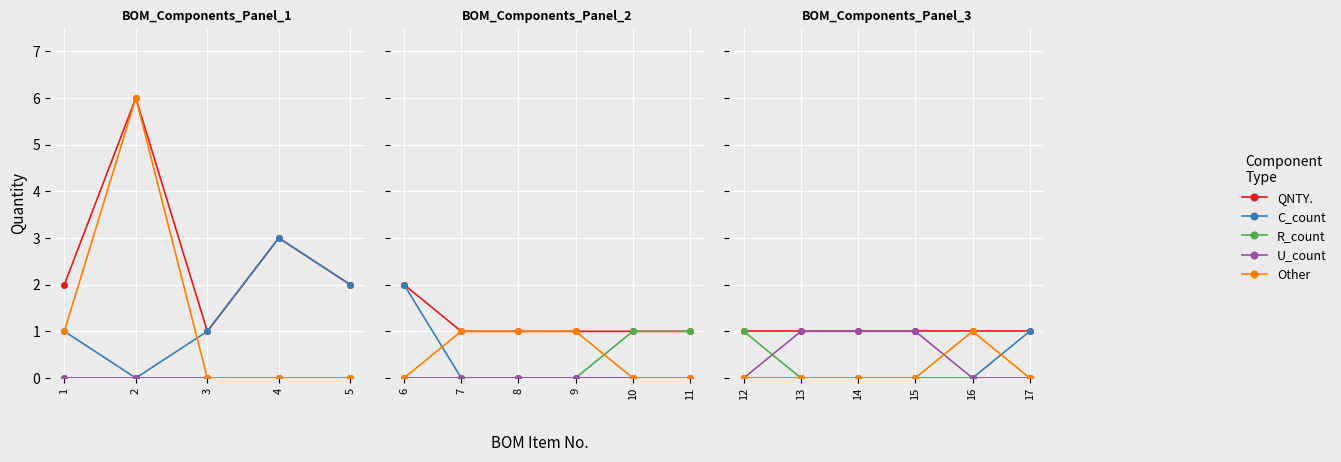

True or false: Other has a value of 0 at 15.

True